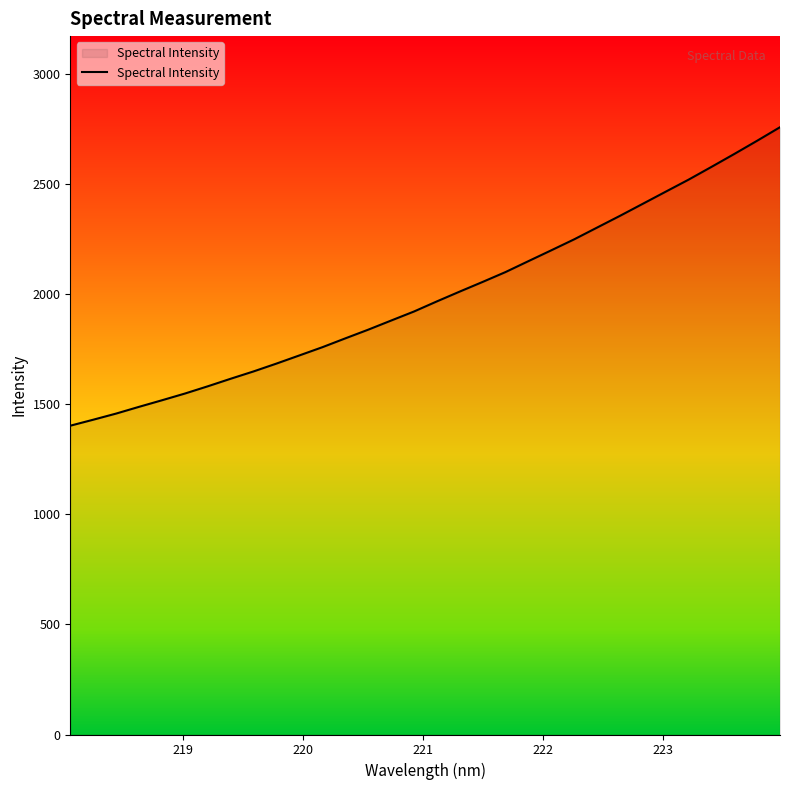

What is the maximum value shown in the chart?

2756.6